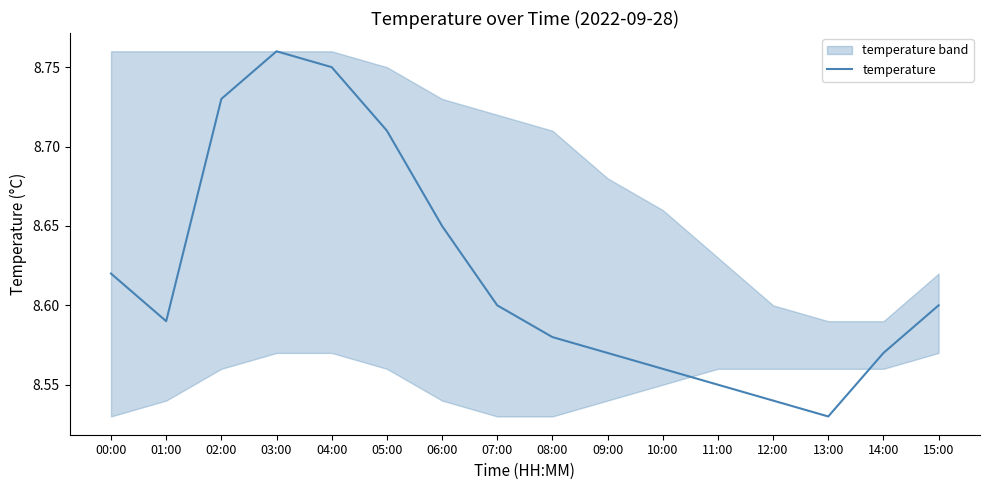

What is the ratio of the value at 11:00 to the value at 13:00?

1.0